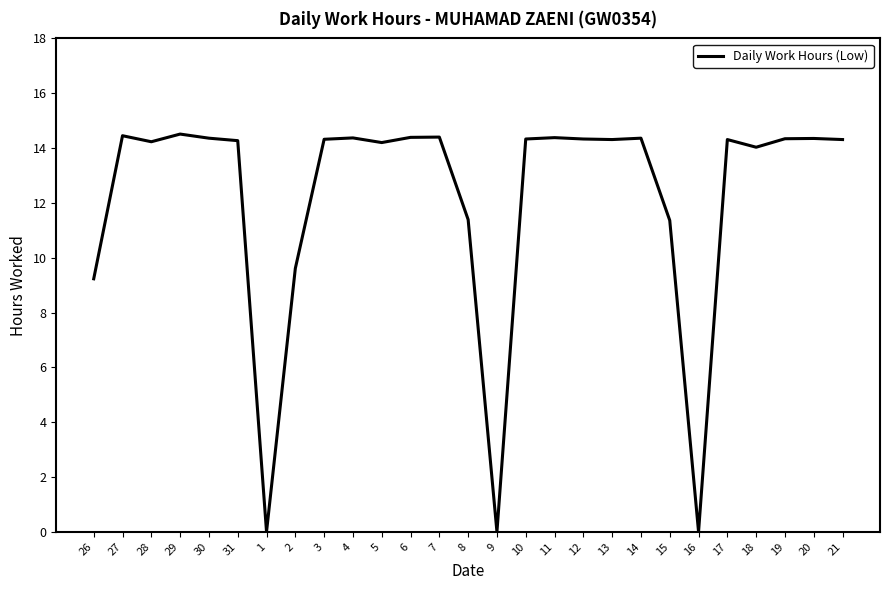

The value at 5 is 14.2. True or false?

True